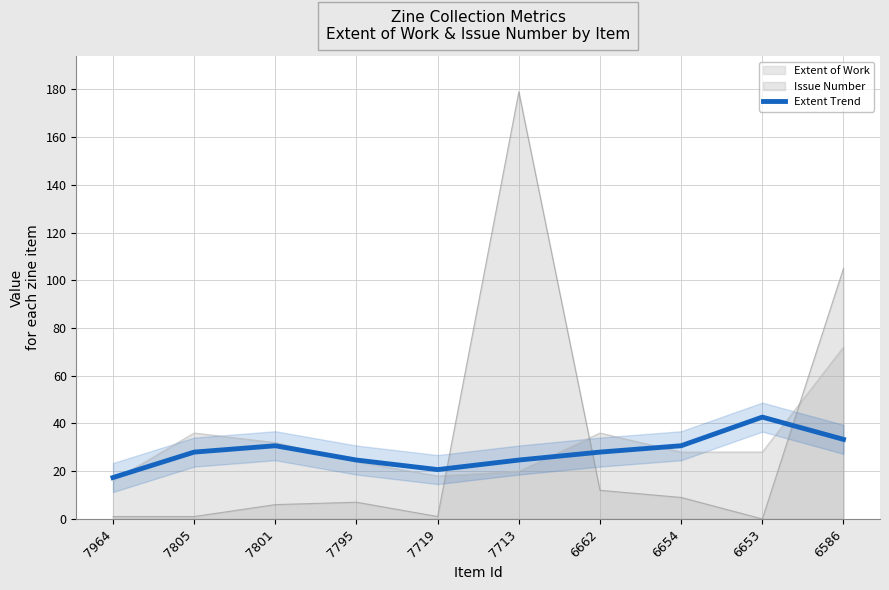

True or false: there are more than 0 points higher than both neighbors.

True